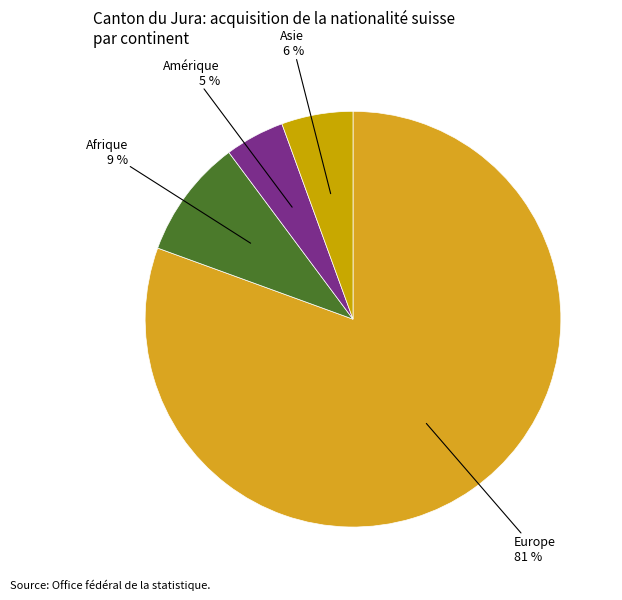

What is the smallest slice in the pie chart?

Amérique